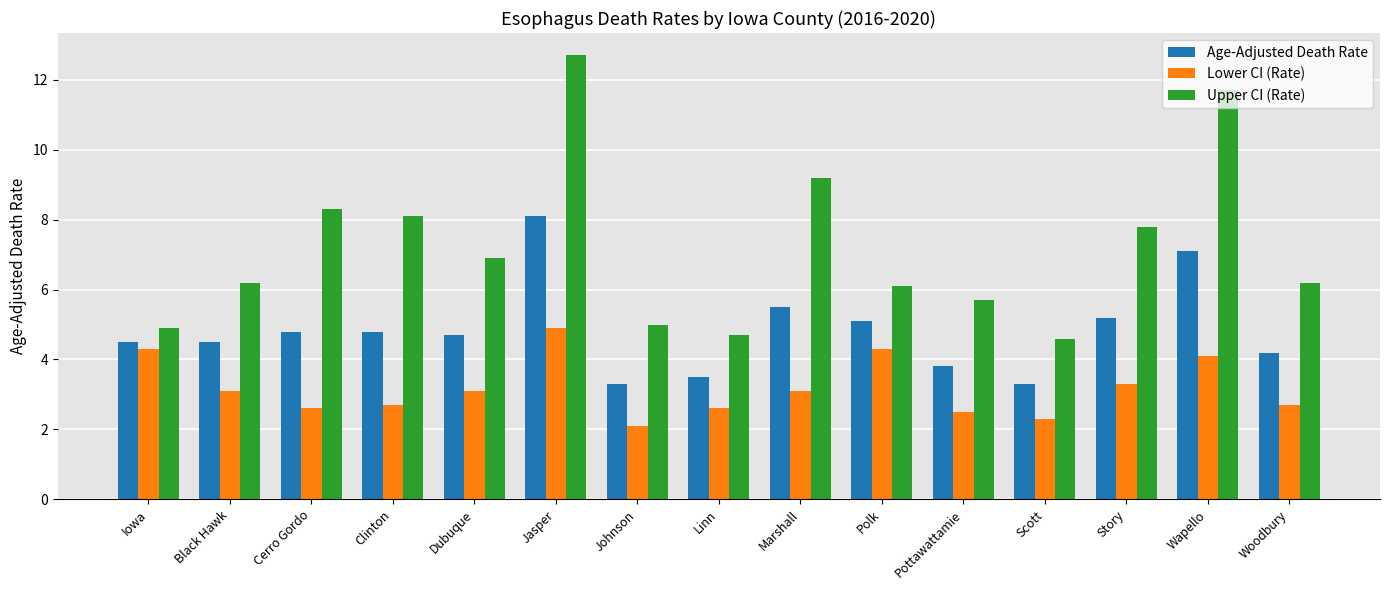

The value of Lower CI (Rate) at Pottawattamie is 1.5. True or false?

False